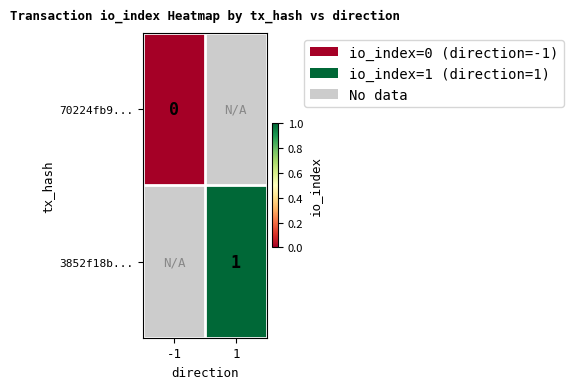

Is it true that 3852f18b... equals 0 at 1?

False